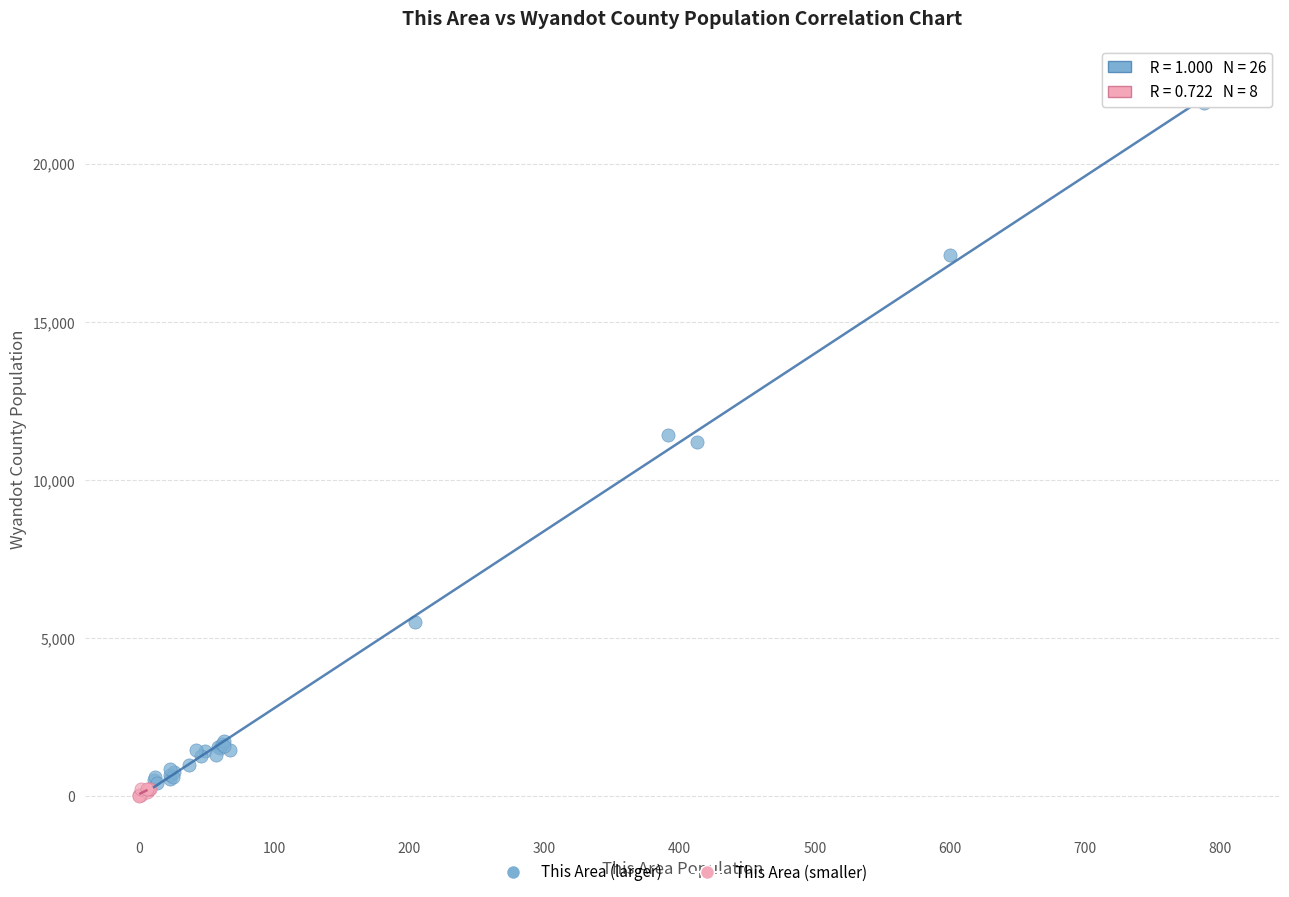

Which series contains the highest Y value?

This Area (larger)